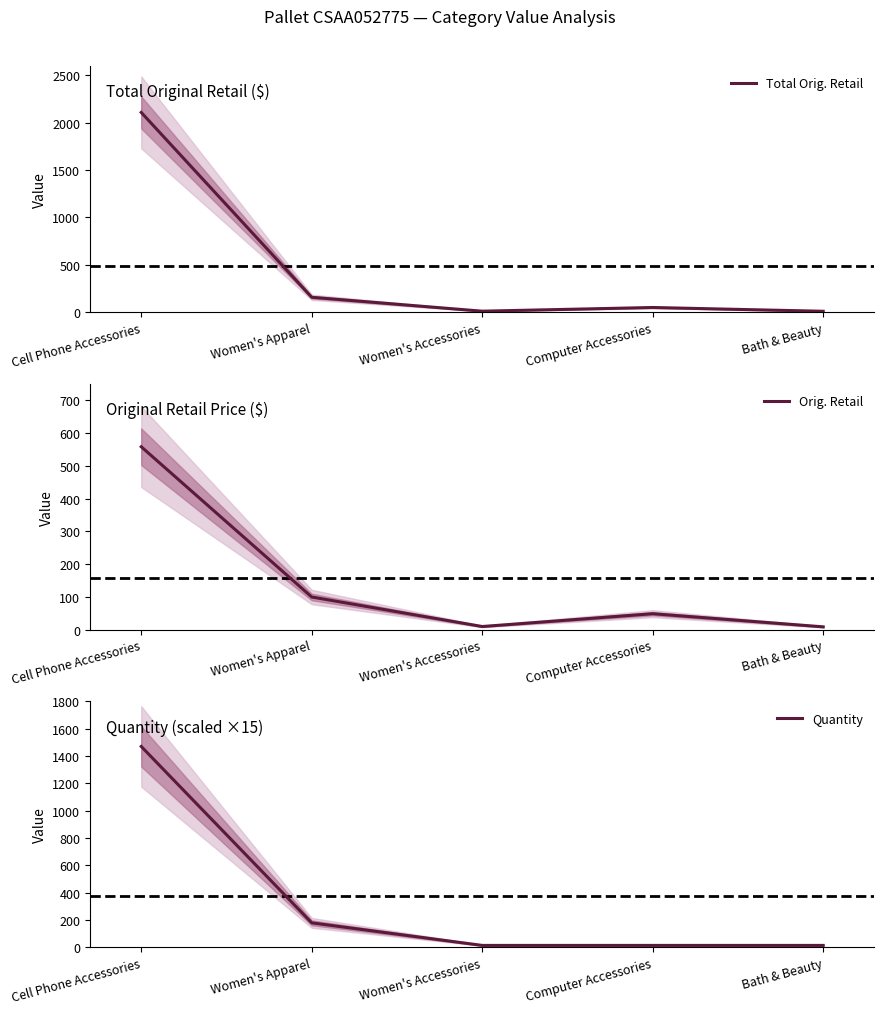

How many data points in Orig. Retail are above 49?

2